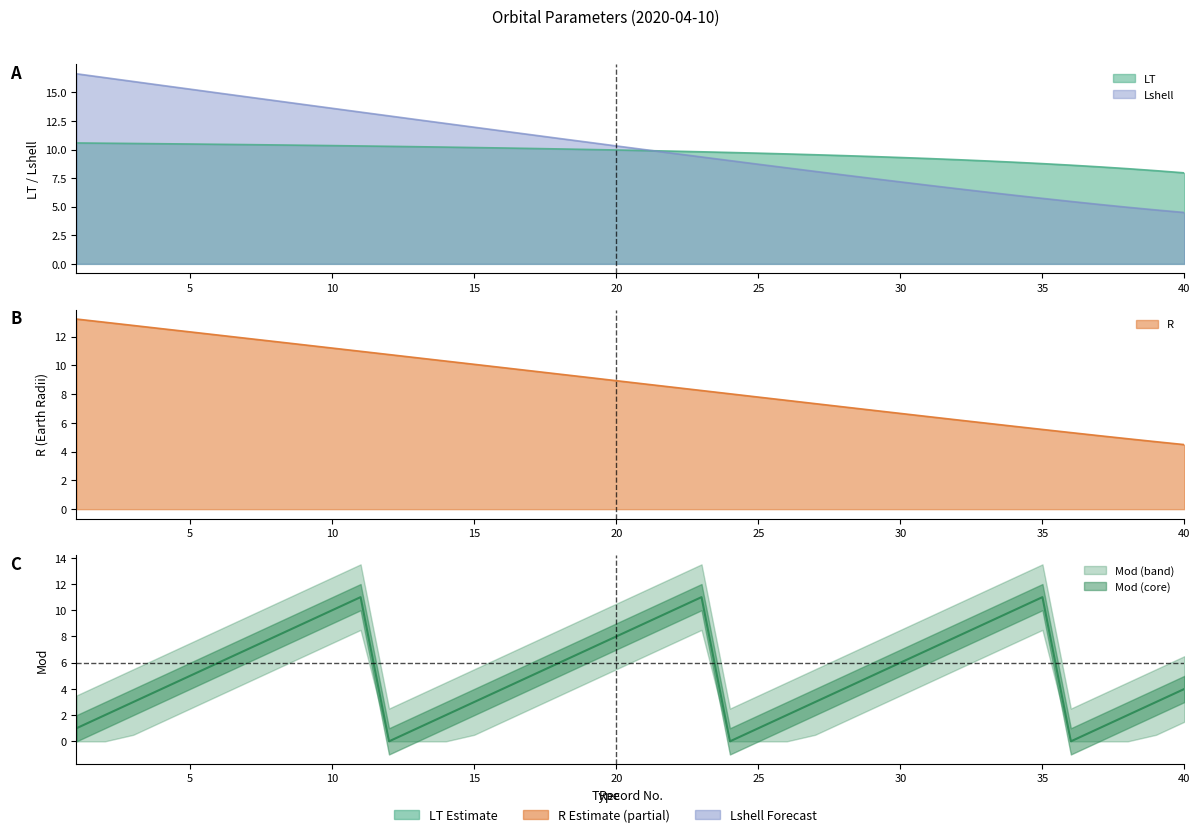

True or false: the data has more than 2 interior local peaks.

True